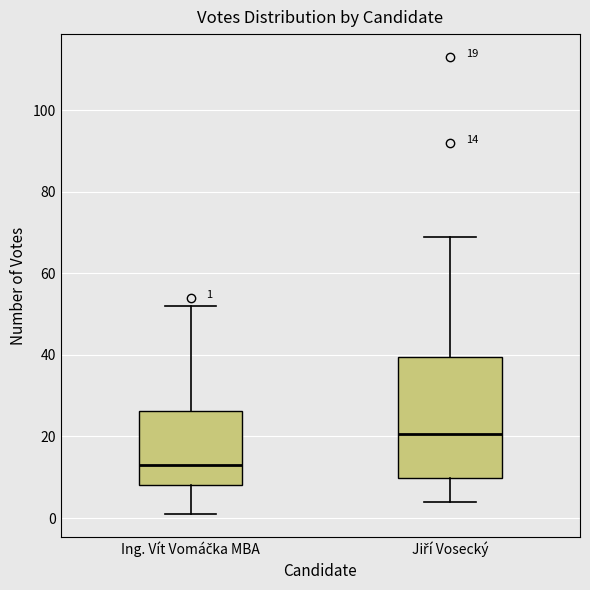

Which box is the tallest, from its lower edge to its upper edge?

Jiří Vosecký